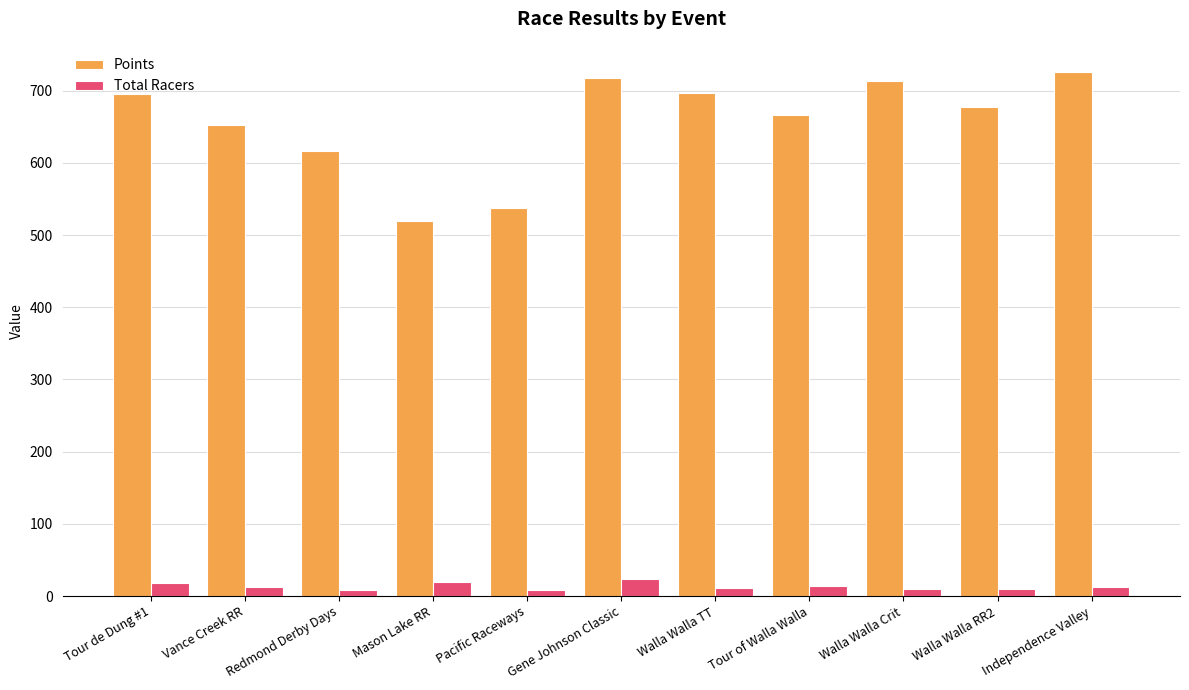

What is the maximum value shown in the chart?

726.0